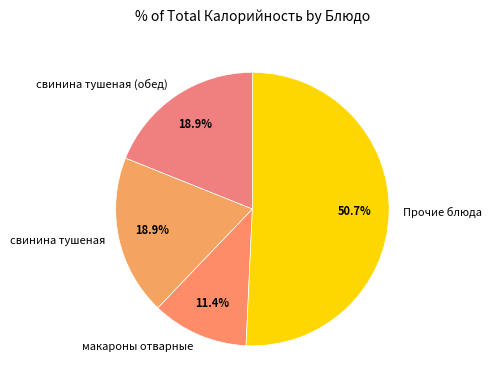

What is the largest slice in the pie chart?

Прочие блюда